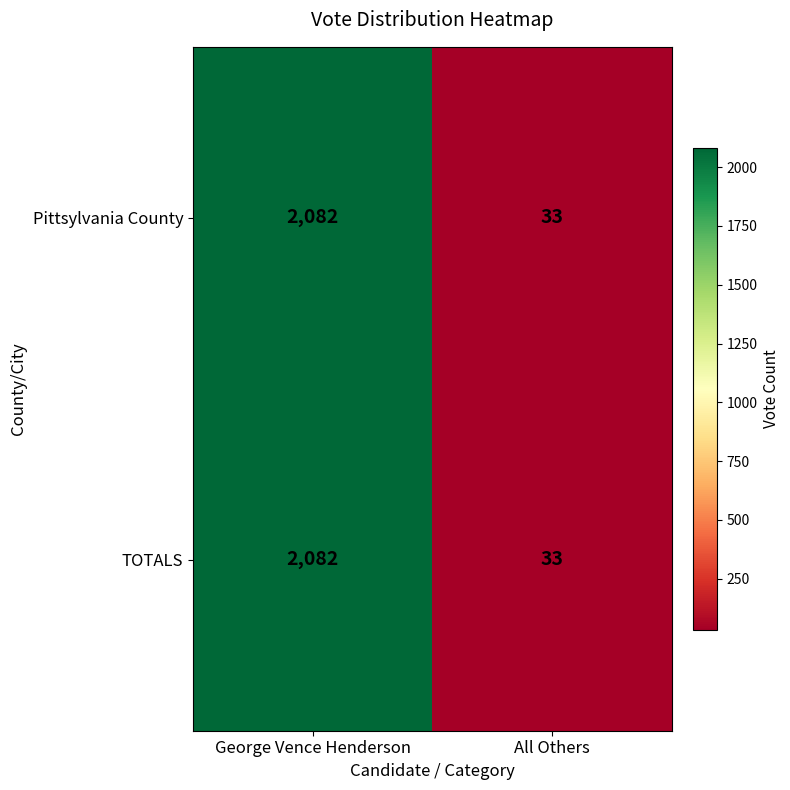

What is the sum of the Pittsylvania County values at All Others and George Vence Henderson?

2115